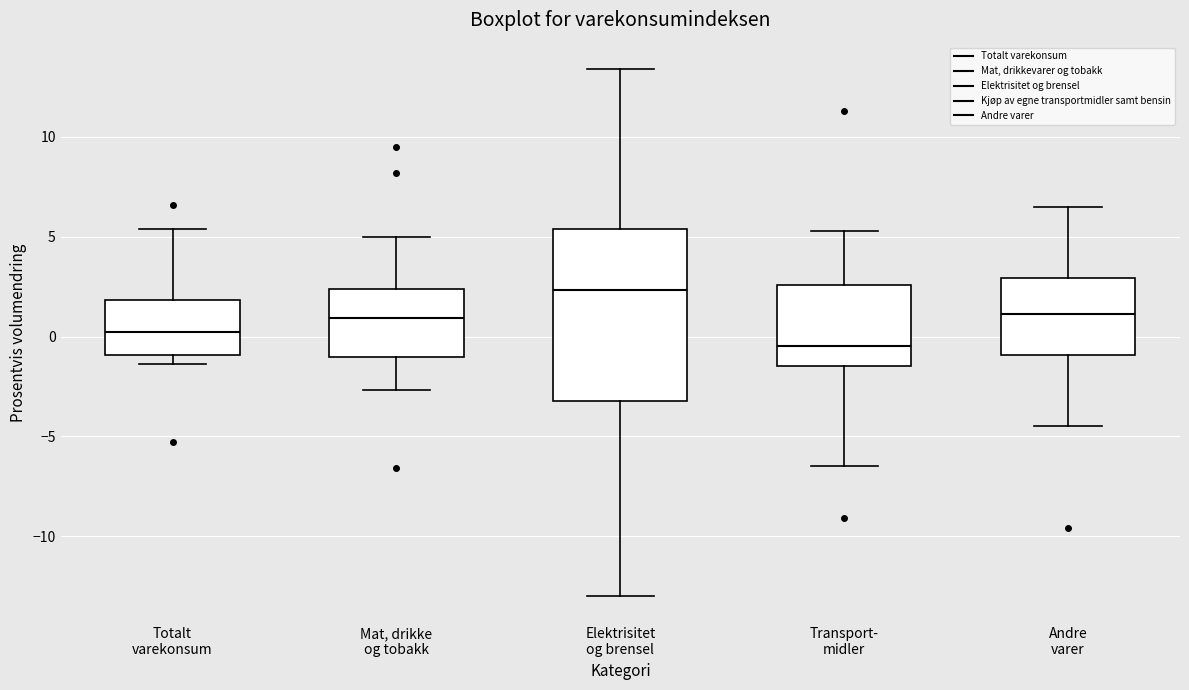

Which box has the highest median line?

Elektrisitet og brensel